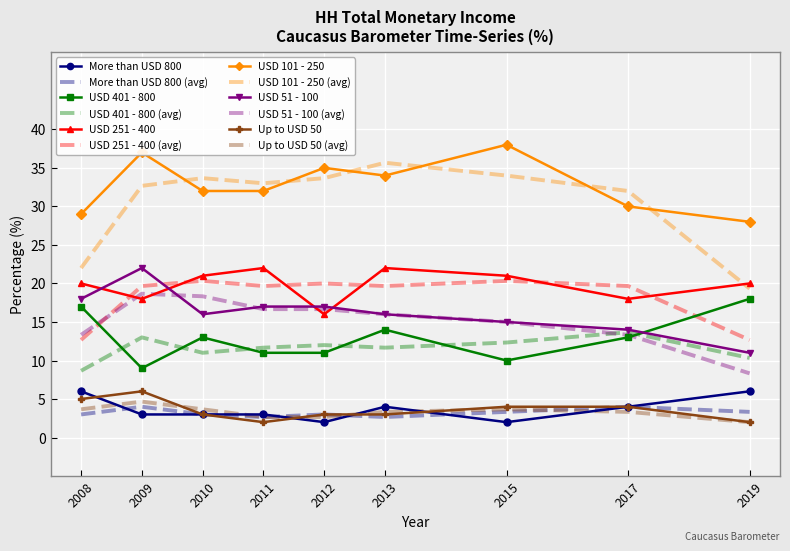

What are all the series names shown in the legend?

More than USD 800, More than USD 800 (avg), USD 401 - 800, USD 401 - 800 (avg), USD 251 - 400, USD 251 - 400 (avg), USD 101 - 250, USD 101 - 250 (avg), USD 51 - 100, USD 51 - 100 (avg), Up to USD 50, Up to USD 50 (avg)